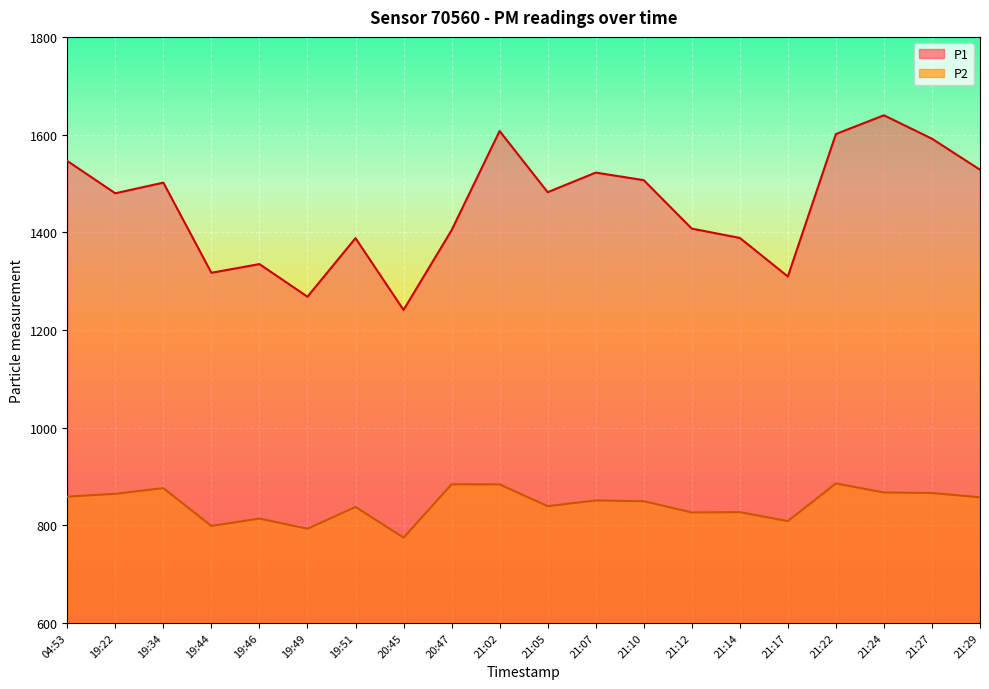

What is the total value across all series at 21:29?

2385.1